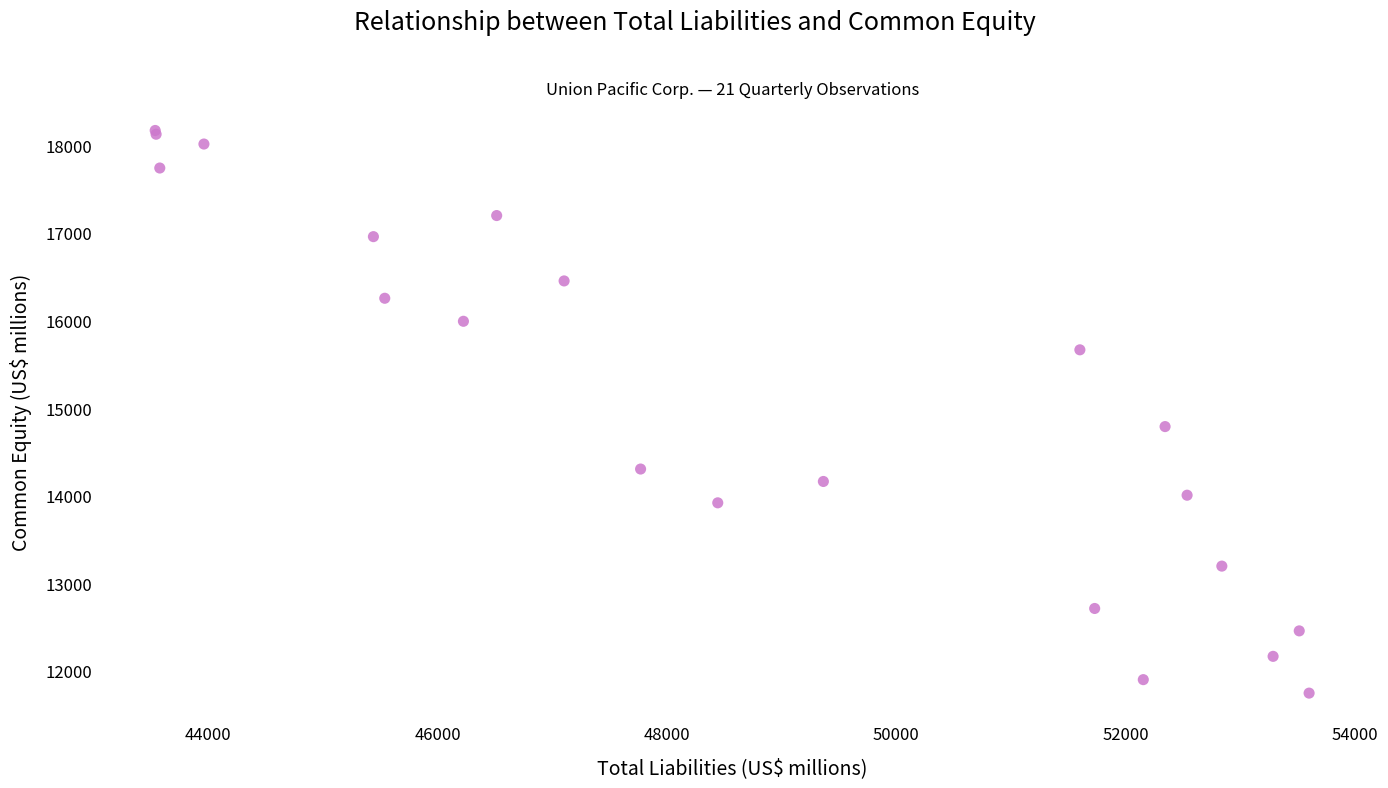

What Y value in the scatter plot is closest to 14957?

14788